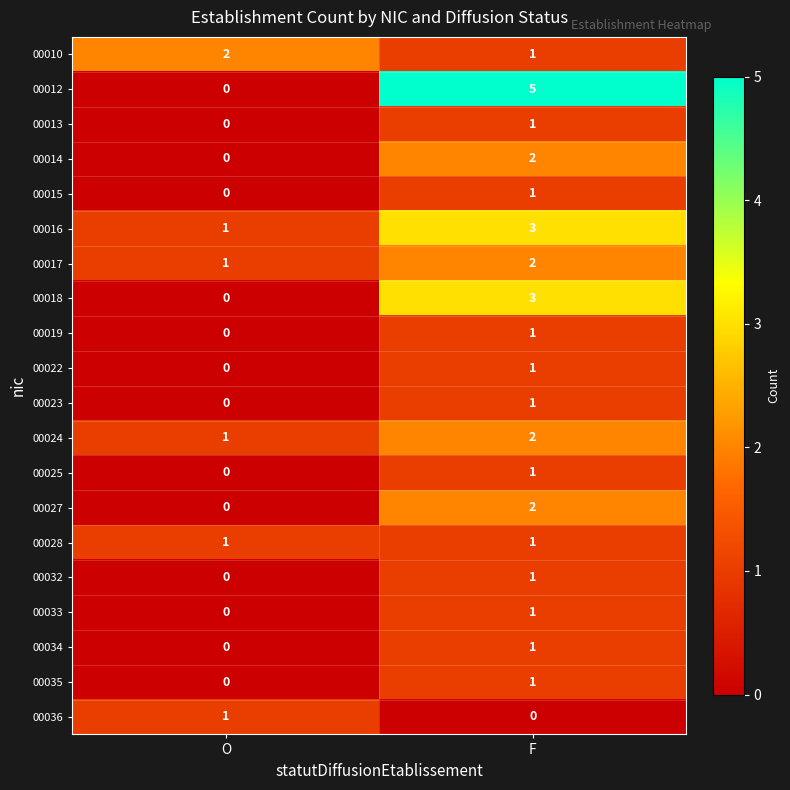

The value of 00014 at O is 0. True or false?

True